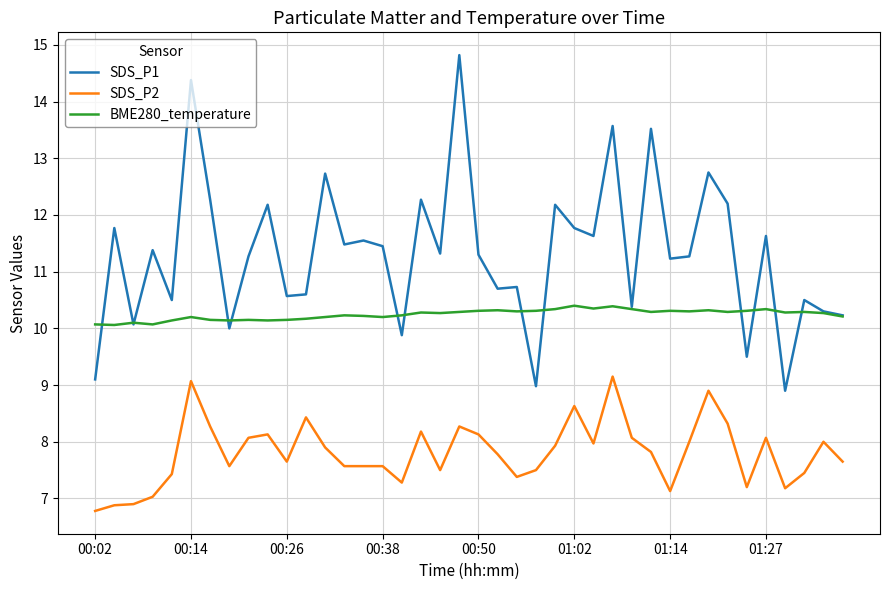

Which series has the largest total across all categories?

SDS_P1